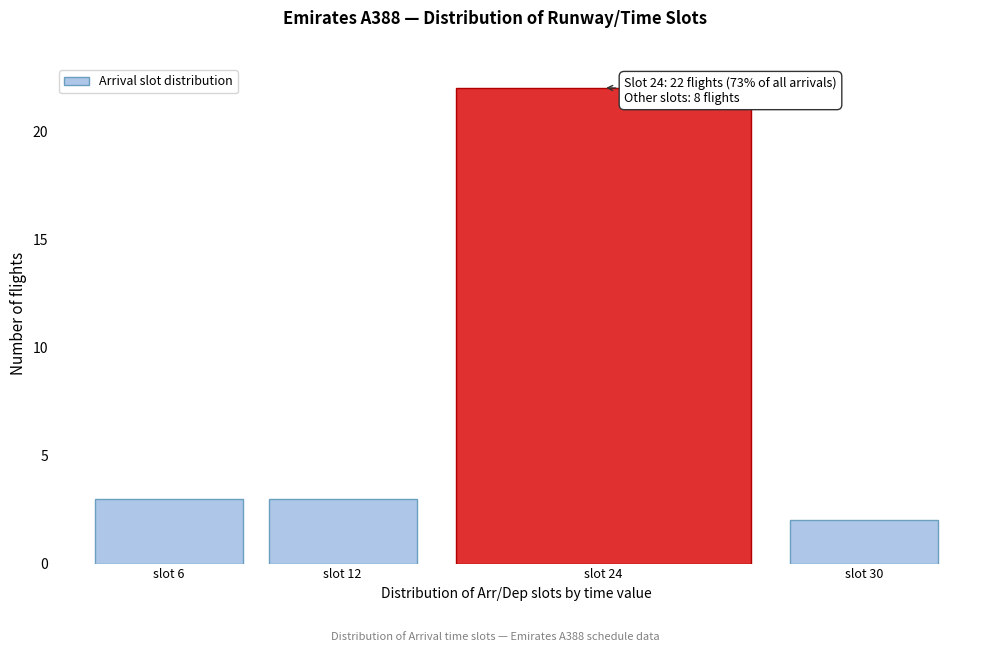

Reading left to right, what are all the values shown in this chart?

slot 6=3	slot 12=3	slot 24=22	slot 30=2